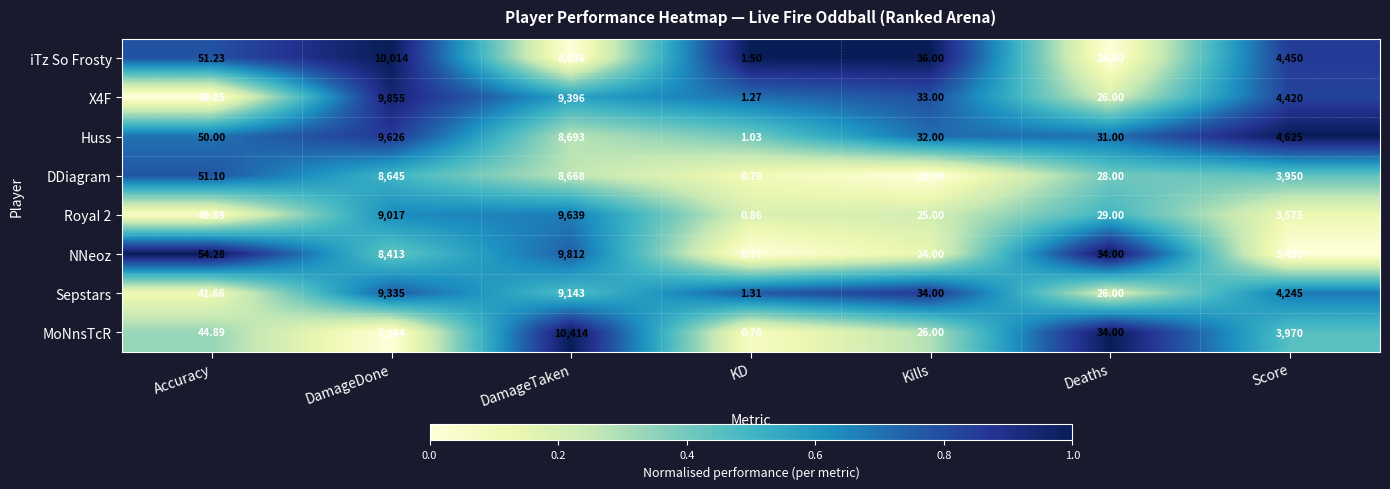

Which series has the largest total across all categories?

X4F